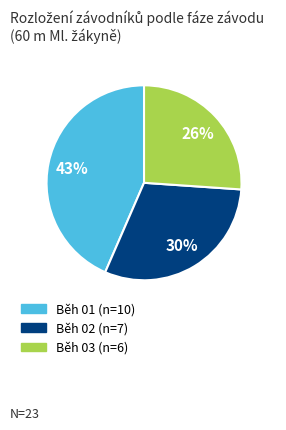

How many segments does this pie chart have?

3